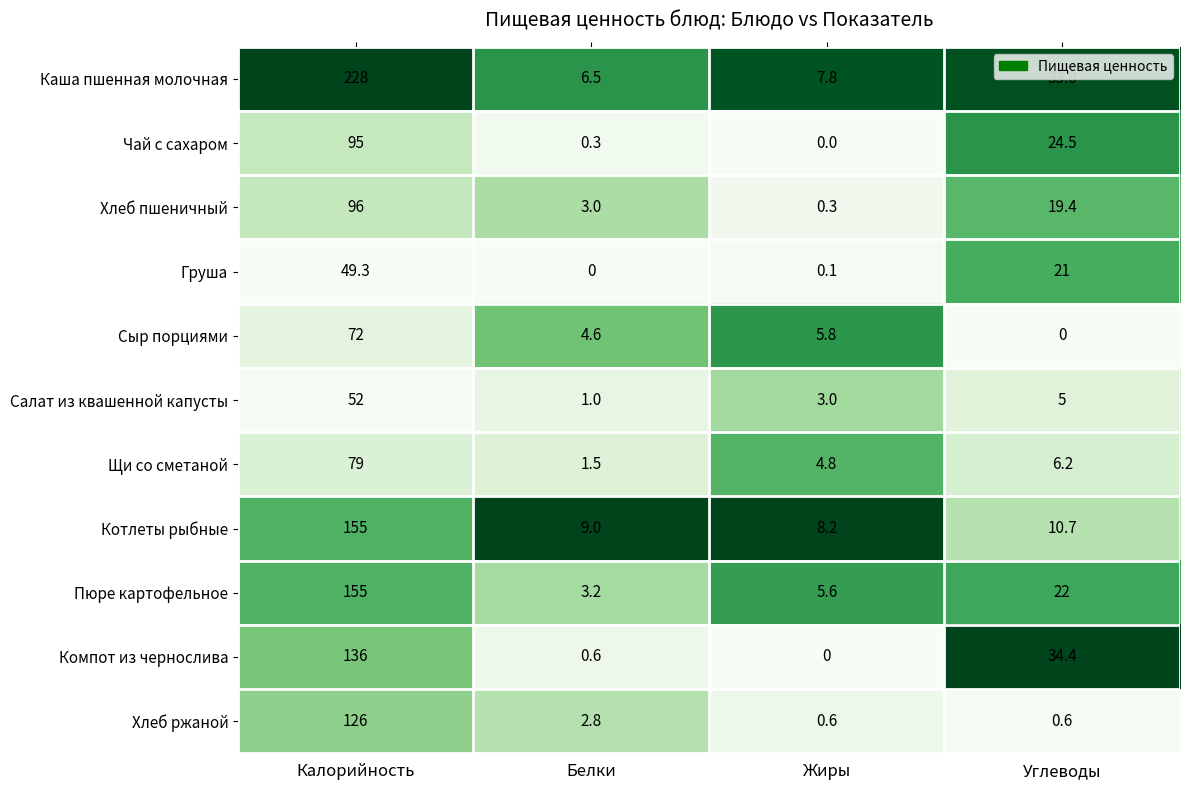

What is the spread (max minus min) of values at Белки?

9.0